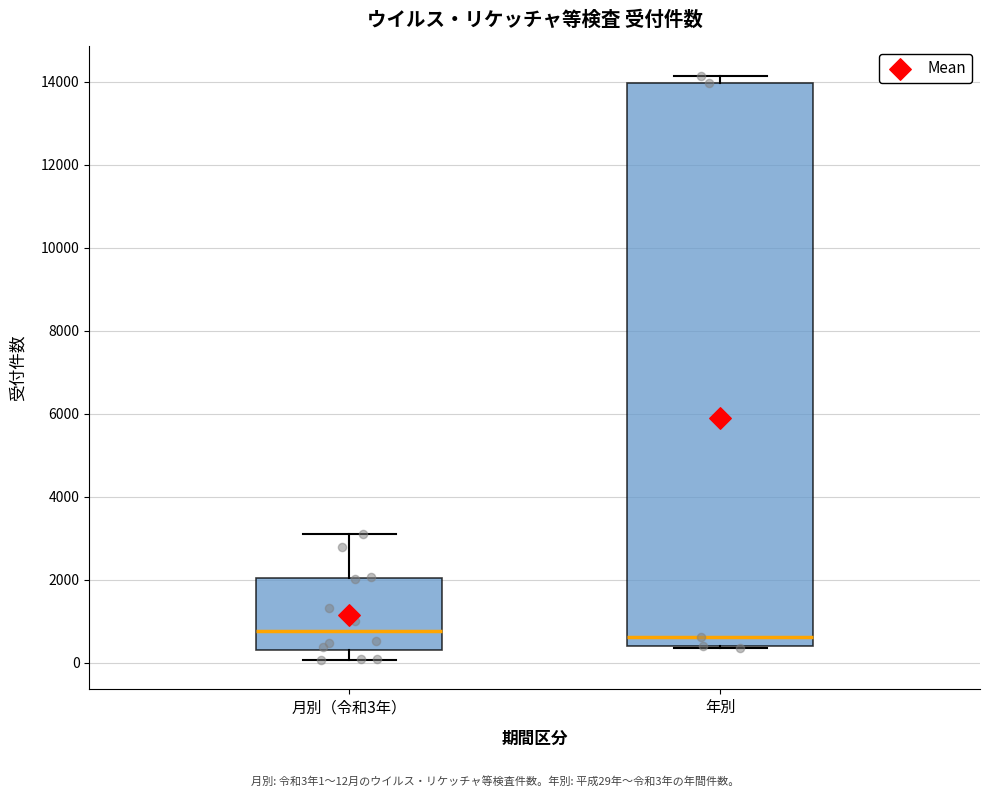

Comparing the boxes themselves (not the whiskers), which one is the tallest?

年別